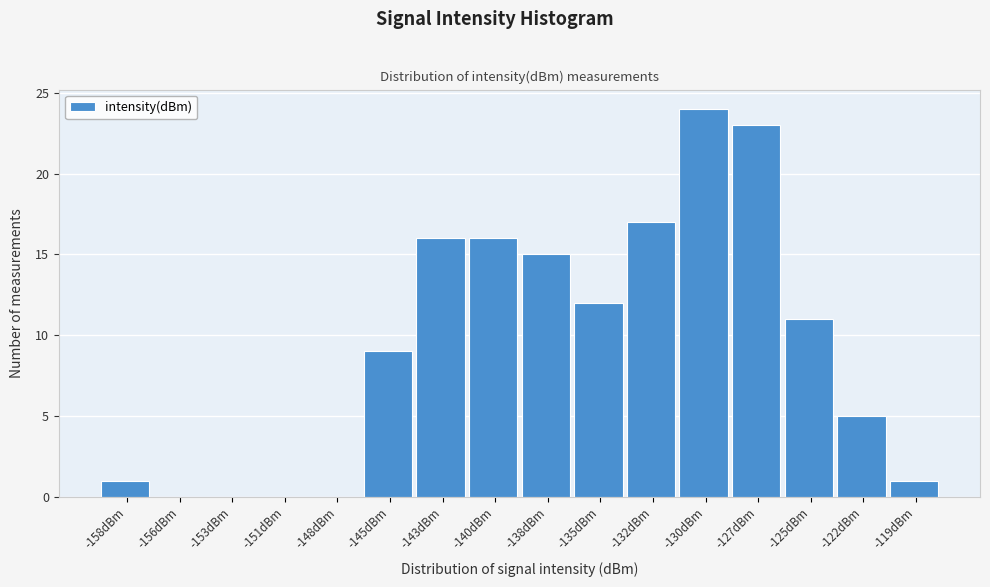

Reading right to left, extract all data points from this chart.

-119dBm=1	-122dBm=5	-125dBm=11	-127dBm=23	-130dBm=24	-132dBm=17	-135dBm=12	-138dBm=15	-140dBm=16	-143dBm=16	-145dBm=9	-148dBm=0	-151dBm=0	-153dBm=0	-156dBm=0	-158dBm=1